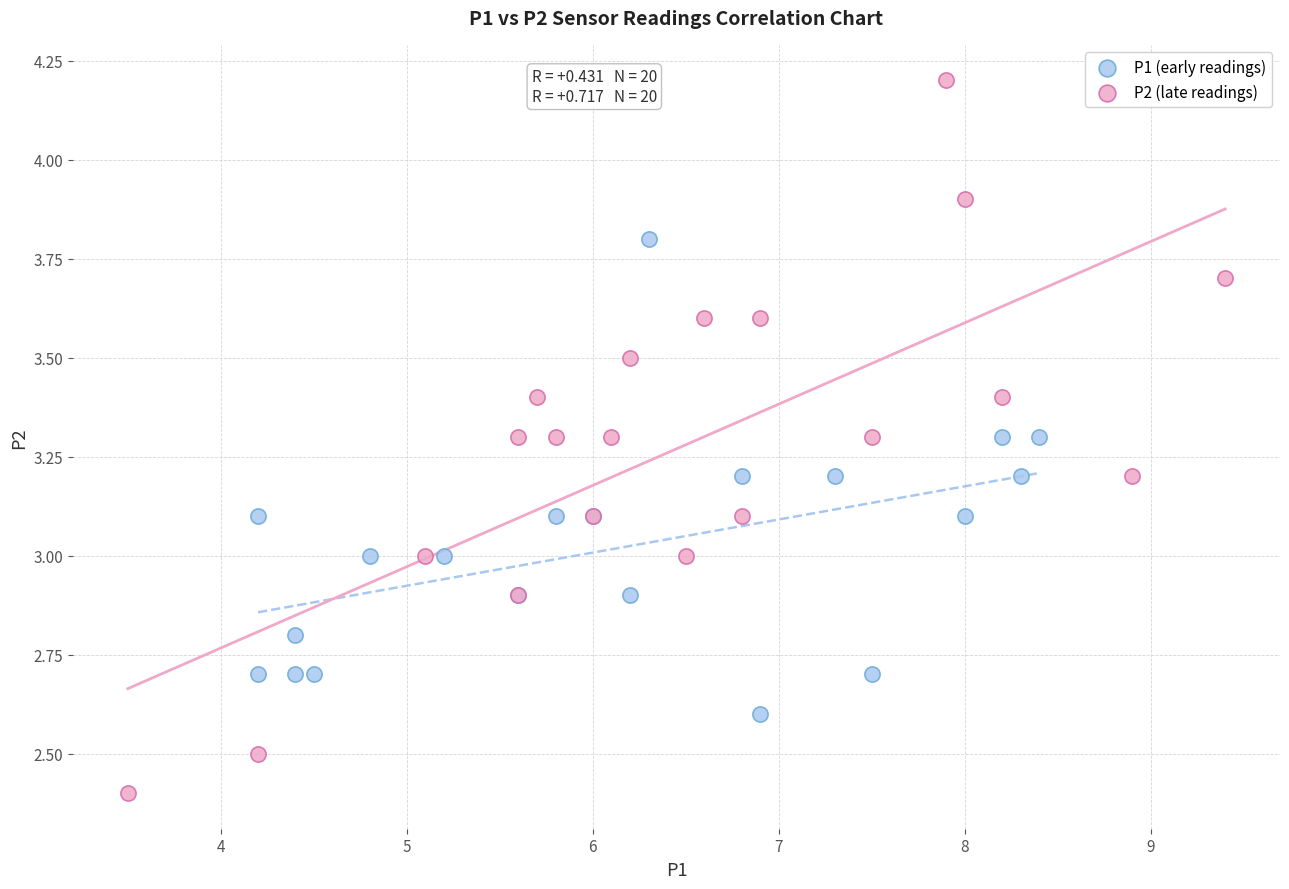

Which series reaches the minimum Y coordinate?

P2 (late readings)